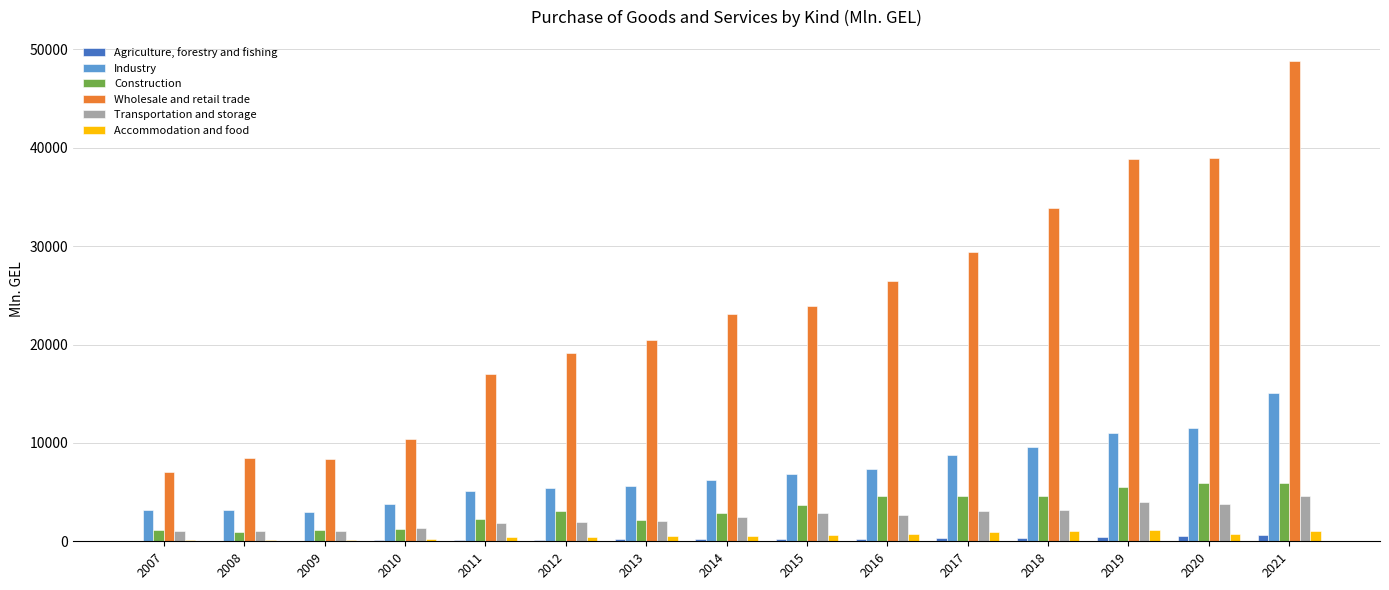

Which series has the largest total across all categories?

Wholesale and retail trade